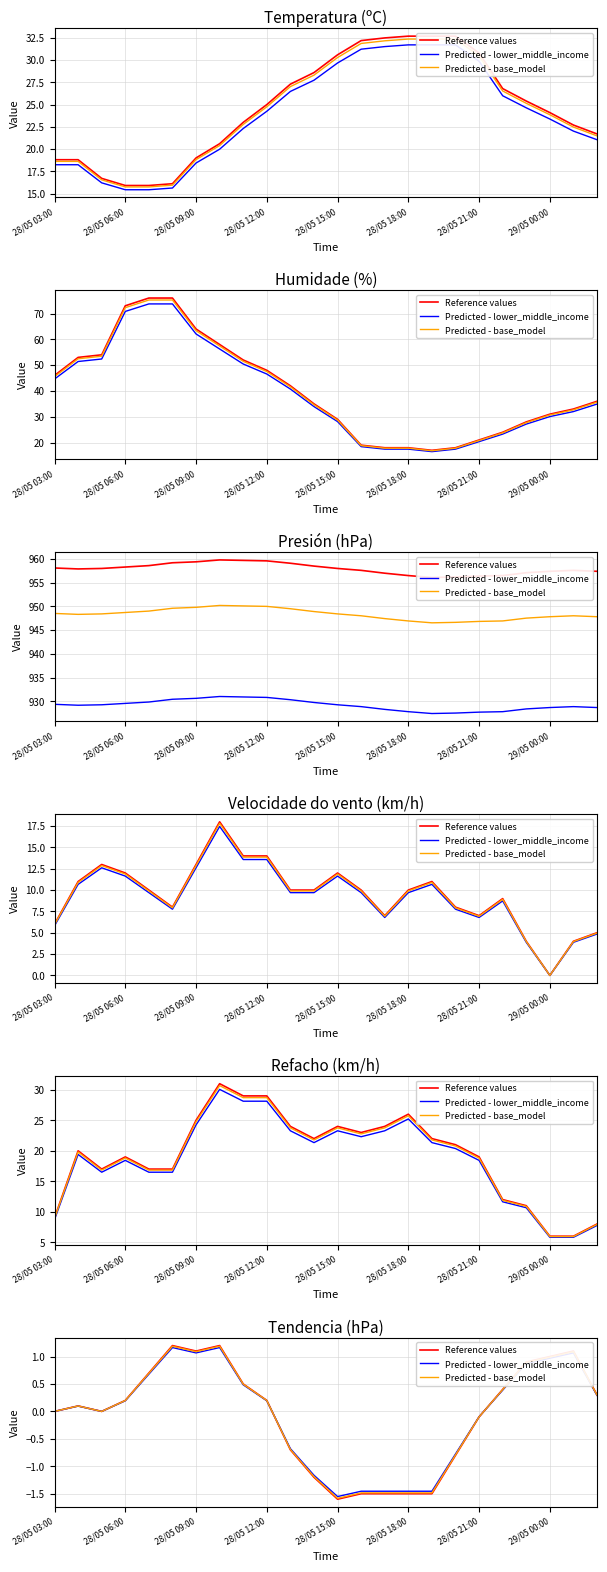

Which category has the highest value across all series?

28/05 18:00